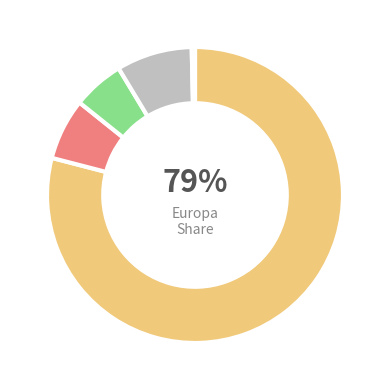

Does any single category account for the majority?

Yes